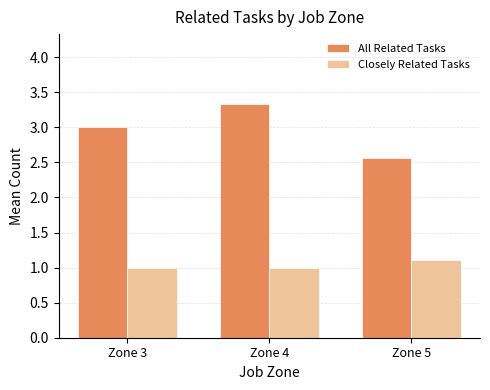

Read the All Related Tasks value at Zone 4.

3.3